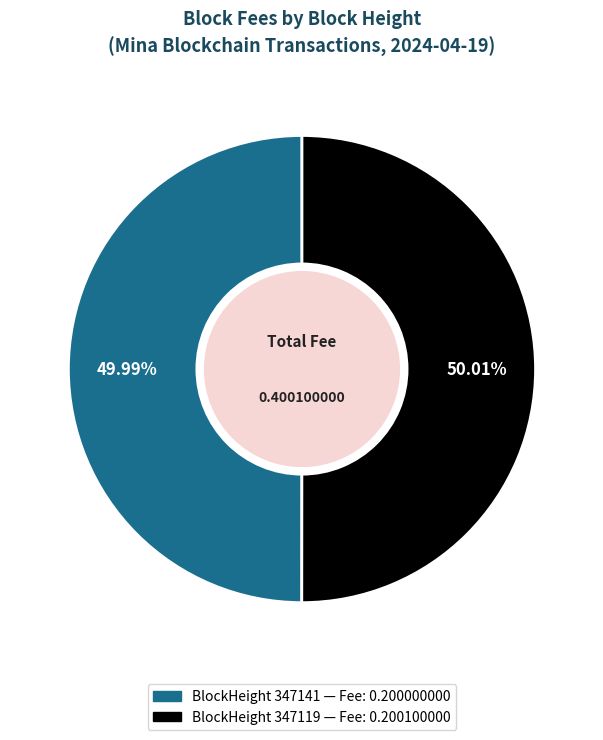

Is there a majority slice in this chart?

Yes